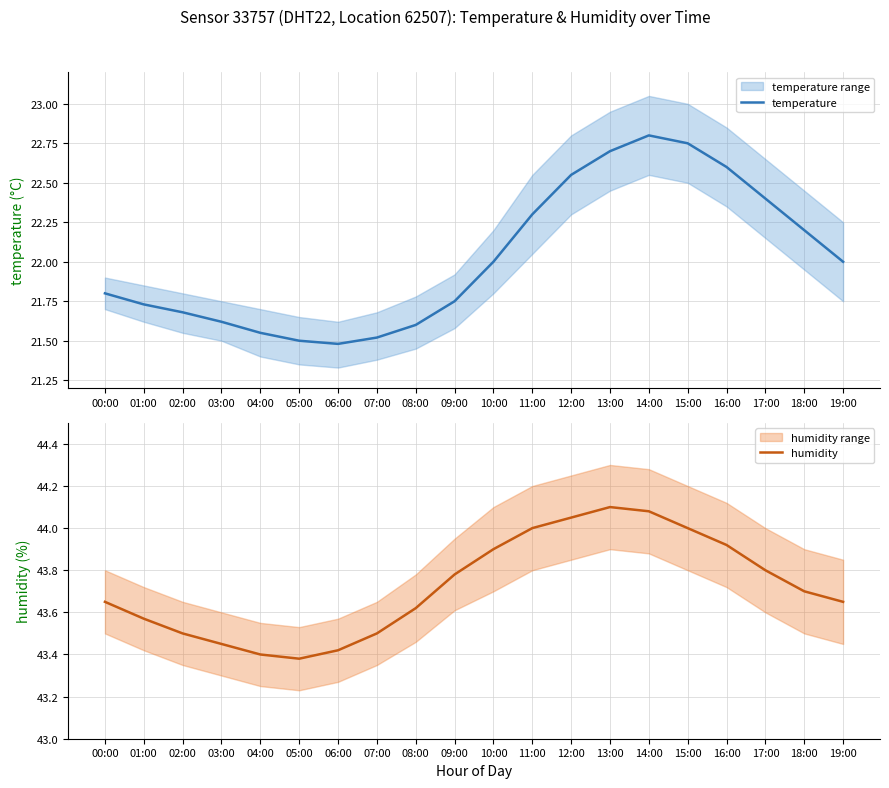

What is the value of the humidity point at the 1st from the left?

43.6